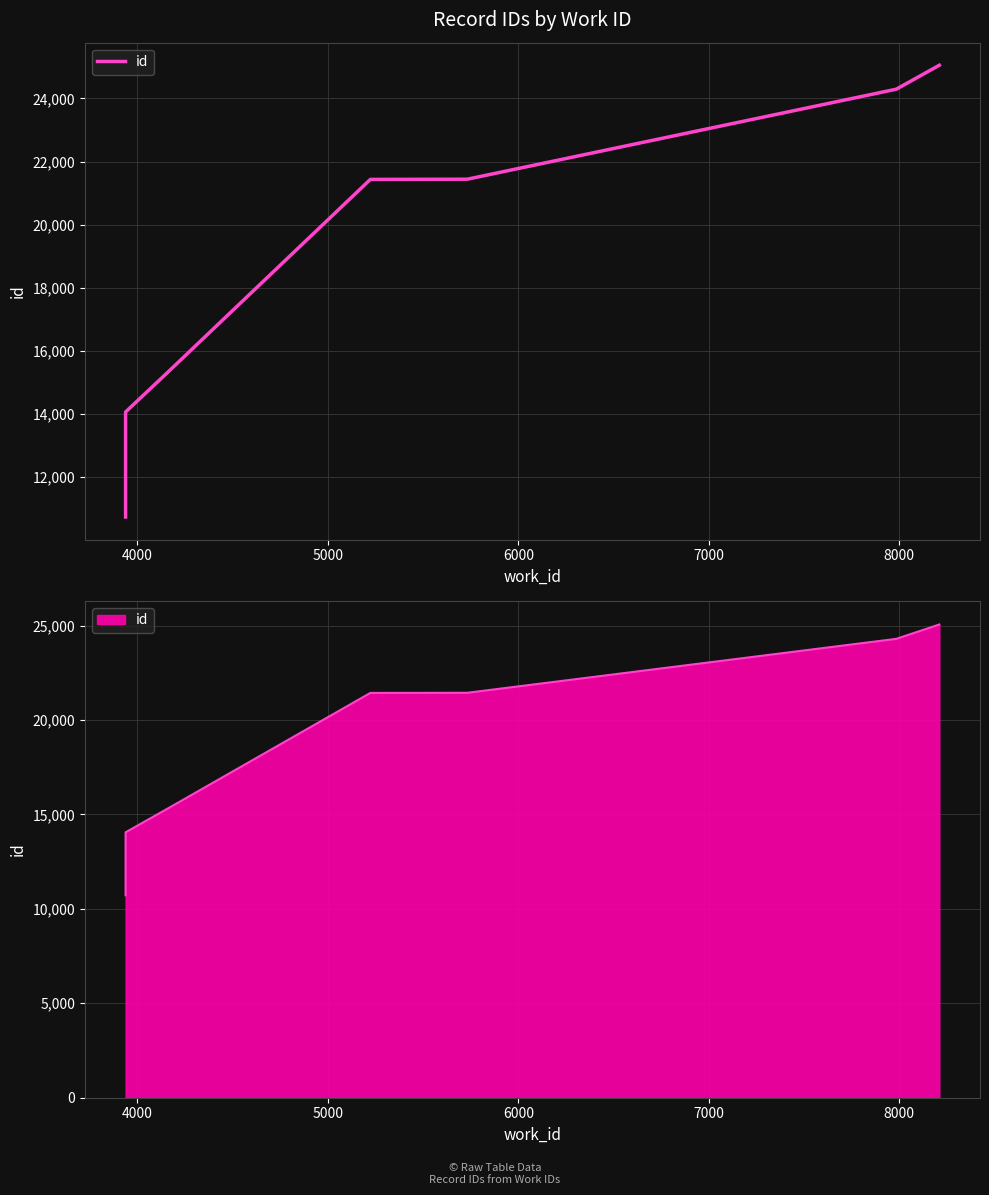

What is the difference between the second highest and minimum values?

13575